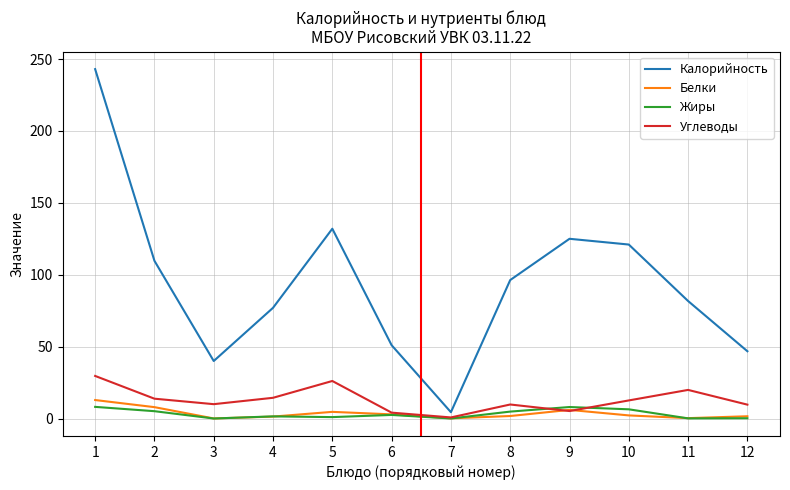

Which series has the largest total across all categories?

Калорийность